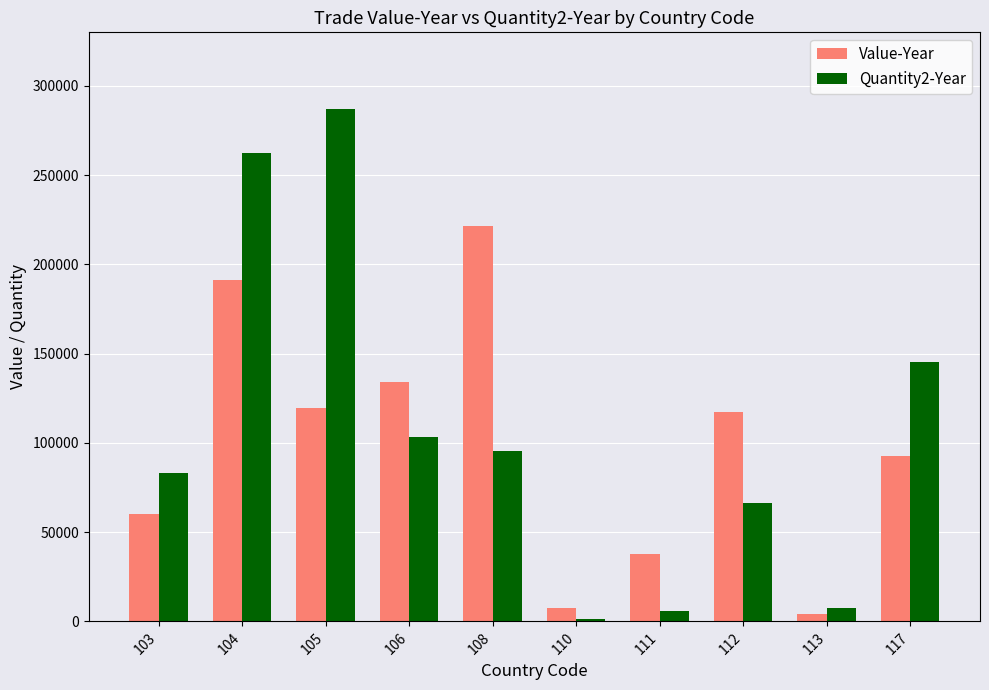

How many distinct data groups are displayed?

2